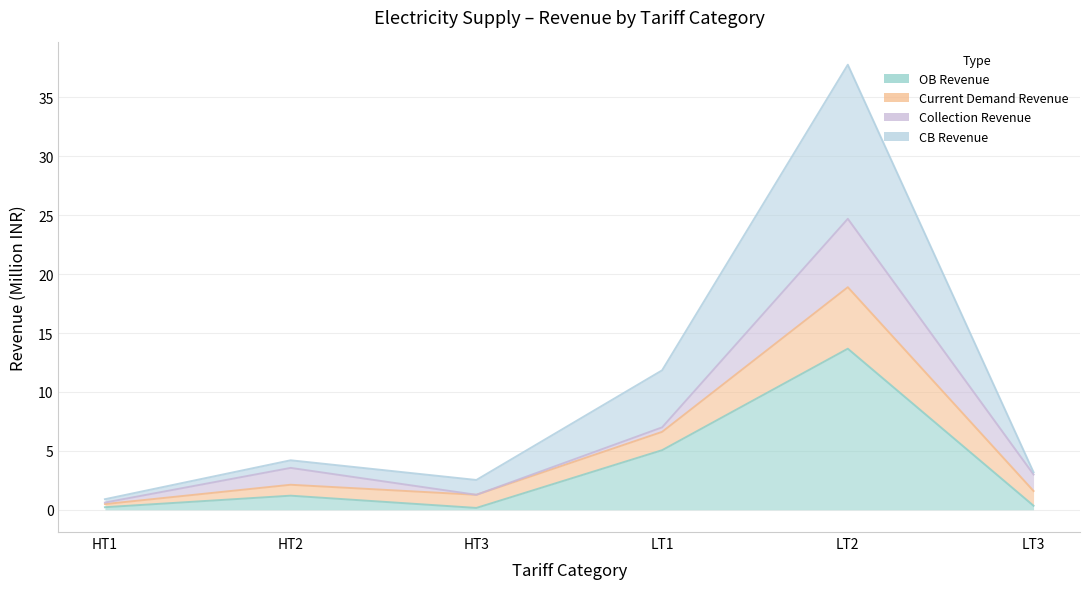

At which category is the sum across all series the highest?

LT2